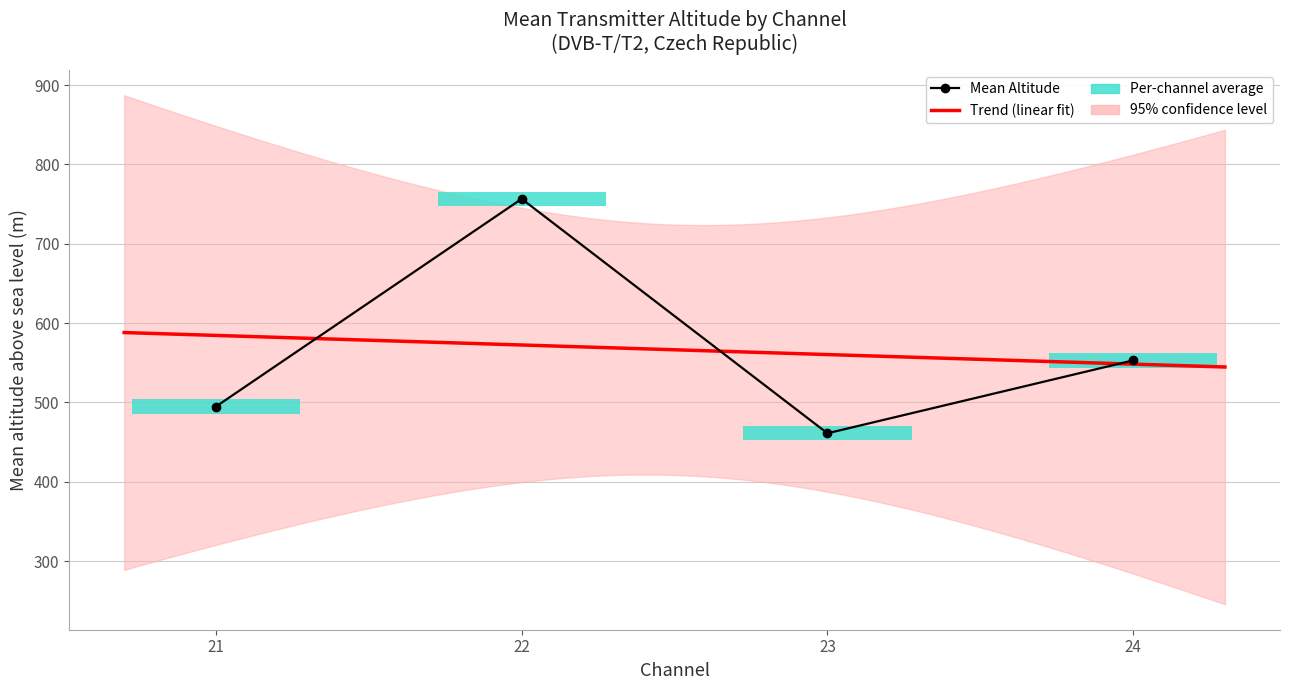

Which series has the largest total across all categories?

Mean Altitude (m)